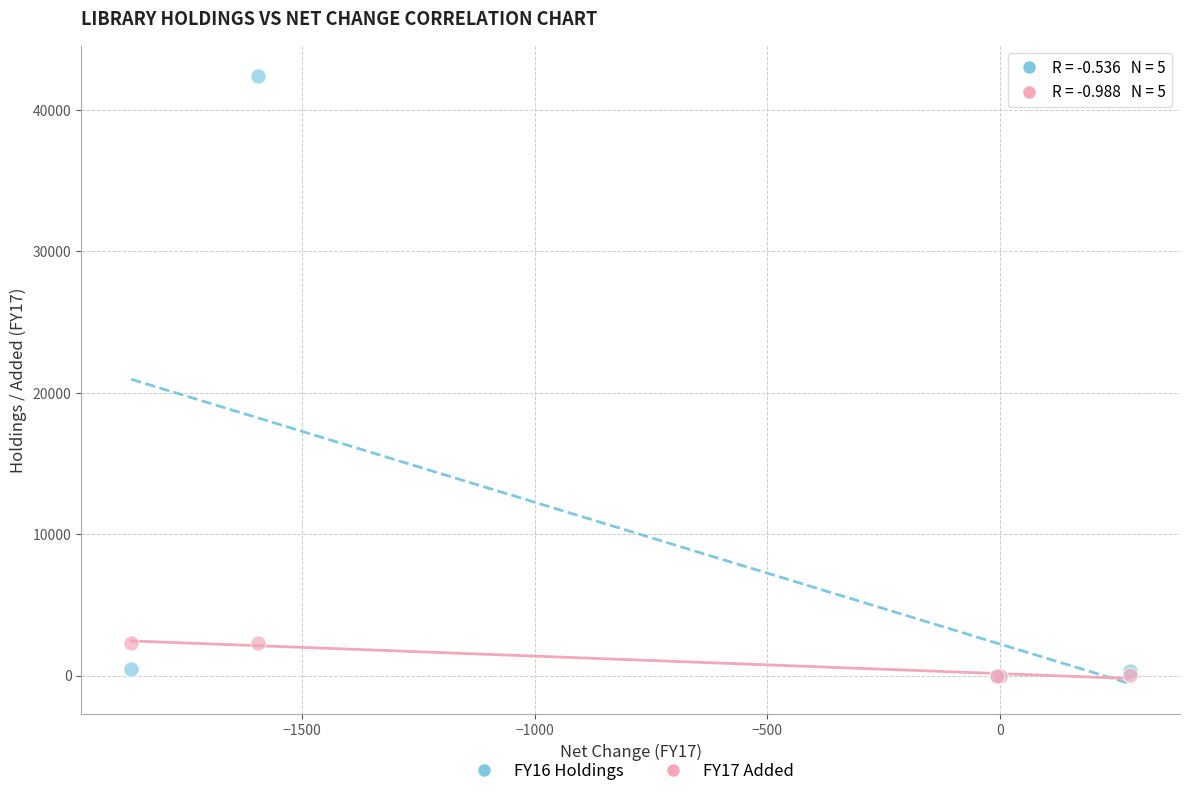

What are all the series names shown in the legend?

FY16 Holdings, FY17 Added